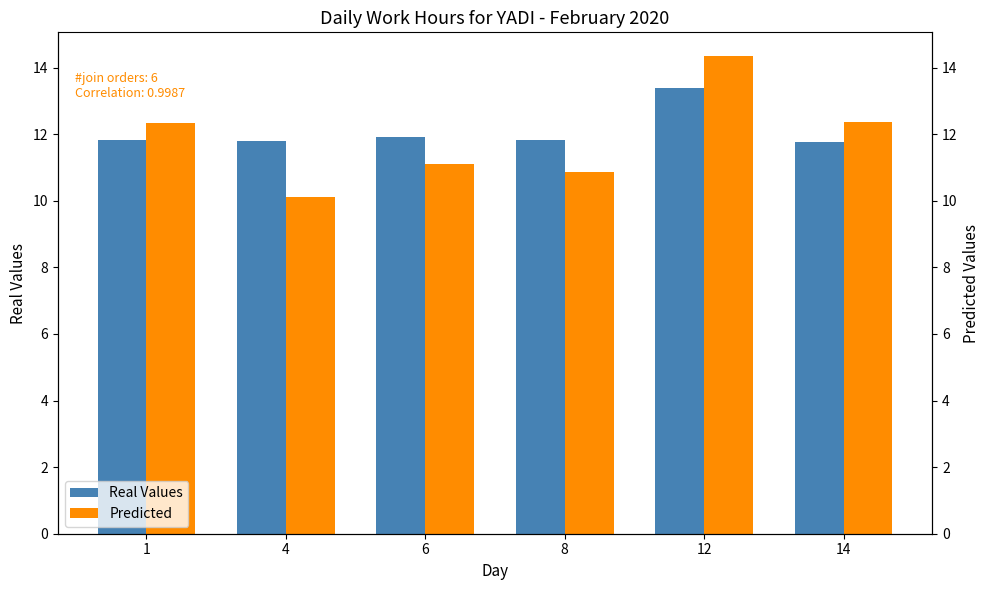

The Real Values series shows 11.8 at 8. True or false?

True